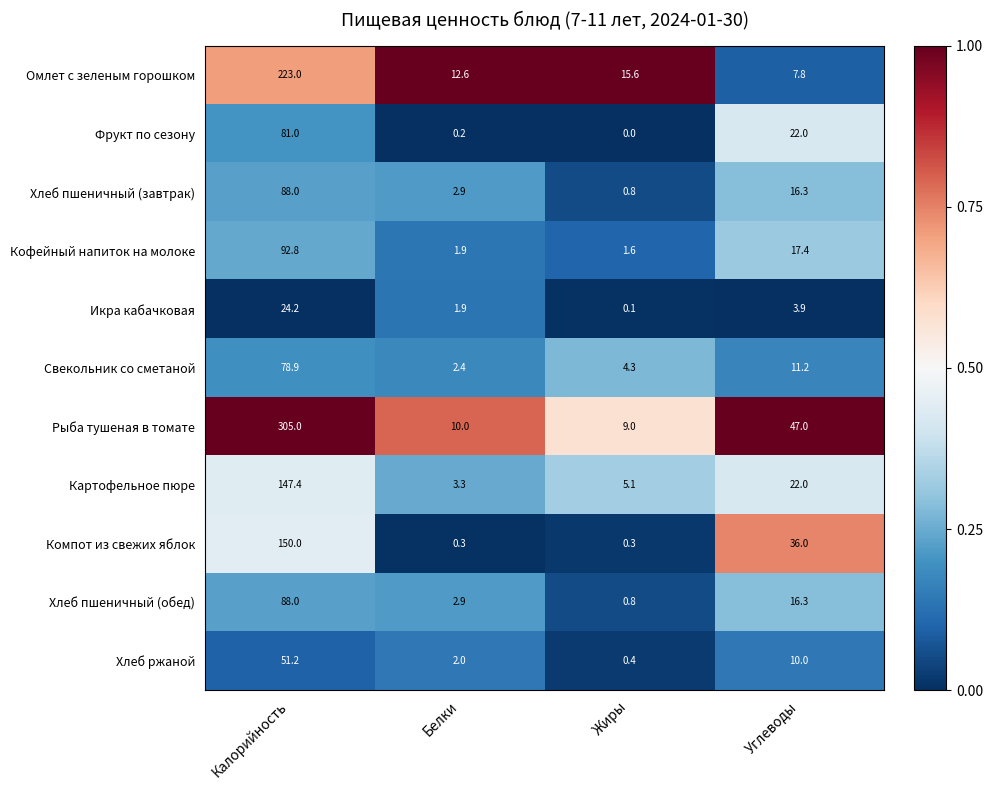

At how many categories does at least one series exceed 0?

4